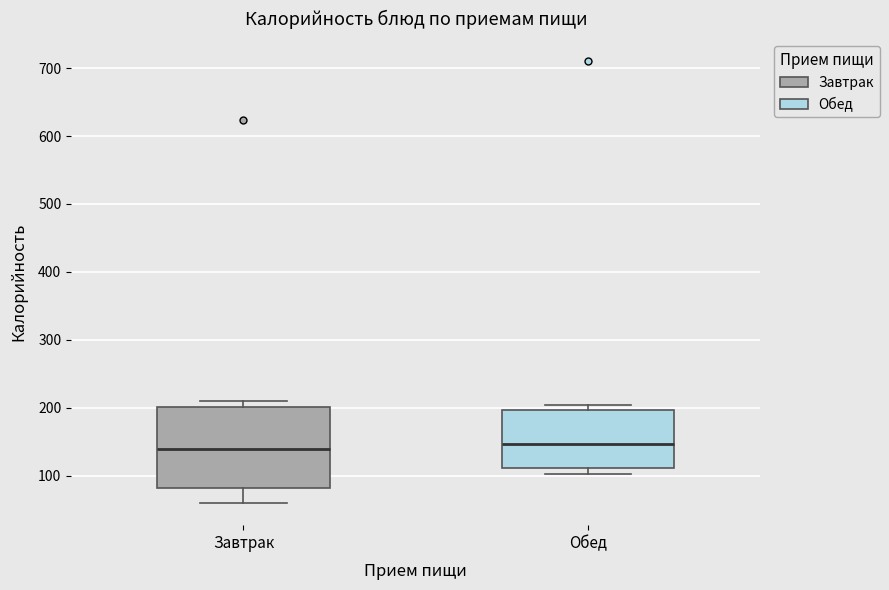

Comparing the boxes themselves (not the whiskers), which one is the tallest?

Завтрак